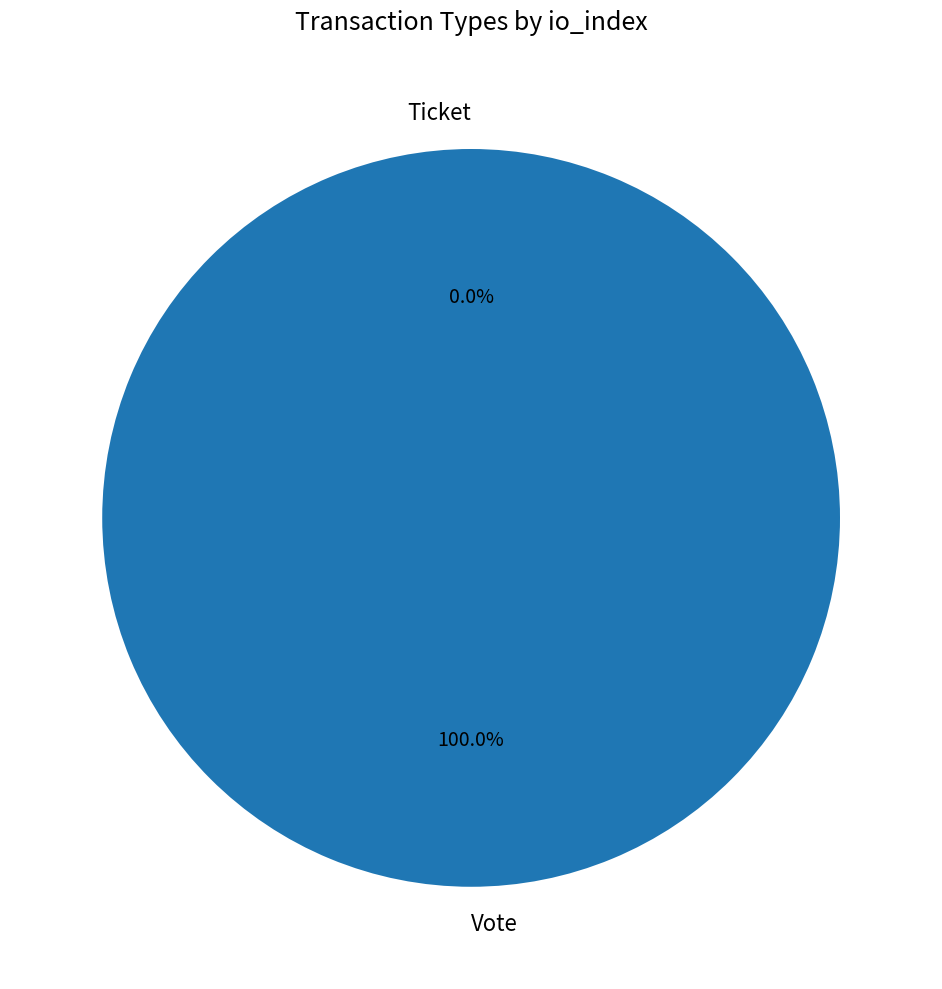

Which category accounts for the majority?

Vote